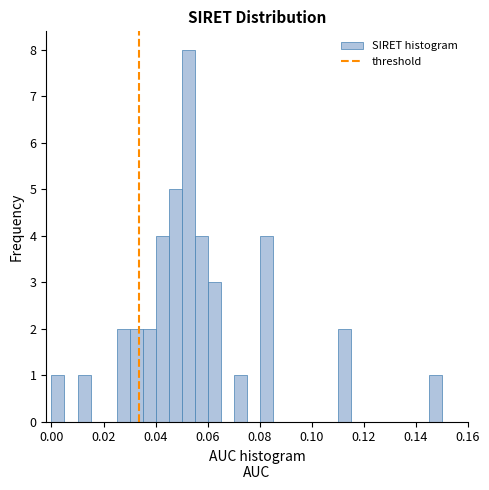

Read against the x-axis, roughly where is the centre of the tallest bar?

0.052